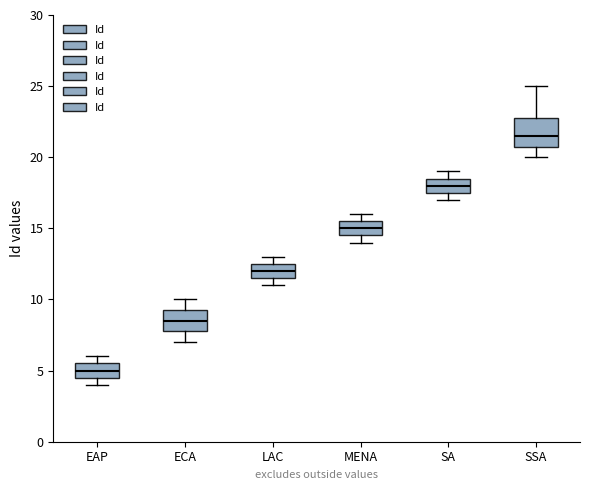

Reading left to right, read every box against the y-axis: the position of its median line, the range the box covers, and the ends of its whiskers. The values are not printed on the chart, so give them approximately, as read against the axis.

EAP: median 5.0, box 4.5 to 5.5, whiskers 4.0 to 6.0
ECA: median 8.5, box 8.0 to 9.5, whiskers 7.0 to 10.0
LAC: median 12.0, box 11.5 to 12.5, whiskers 11.0 to 13.0
MENA: median 15.0, box 14.5 to 15.5, whiskers 14.0 to 16.0
SA: median 18.0, box 17.5 to 18.5, whiskers 17.0 to 19.0
SSA: median 21.5, box 21.0 to 23.0, whiskers 20.0 to 25.0